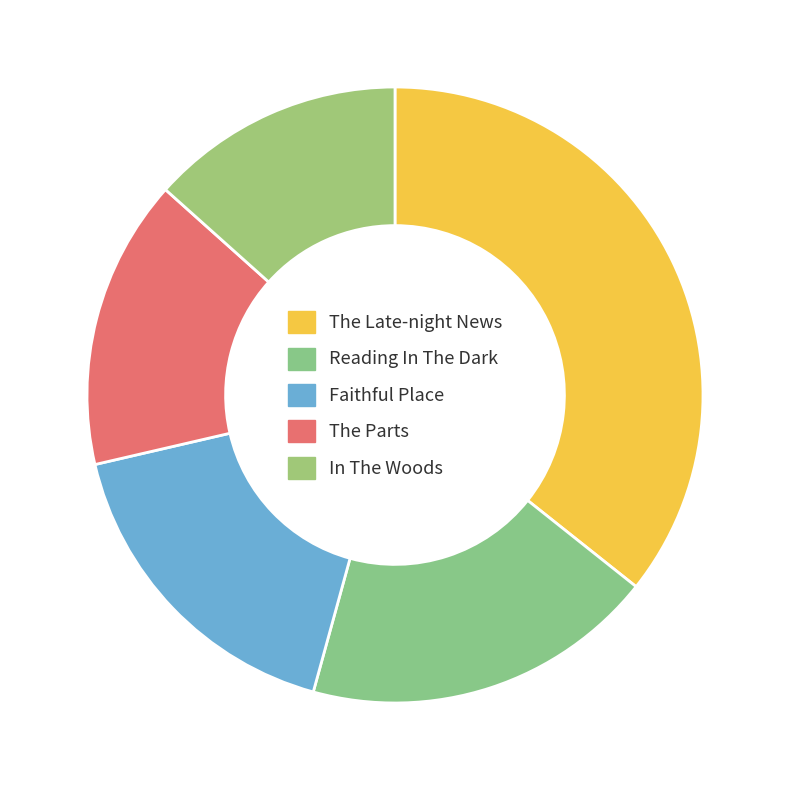

The The Parts slice represents 15% of the pie. True or false?

True